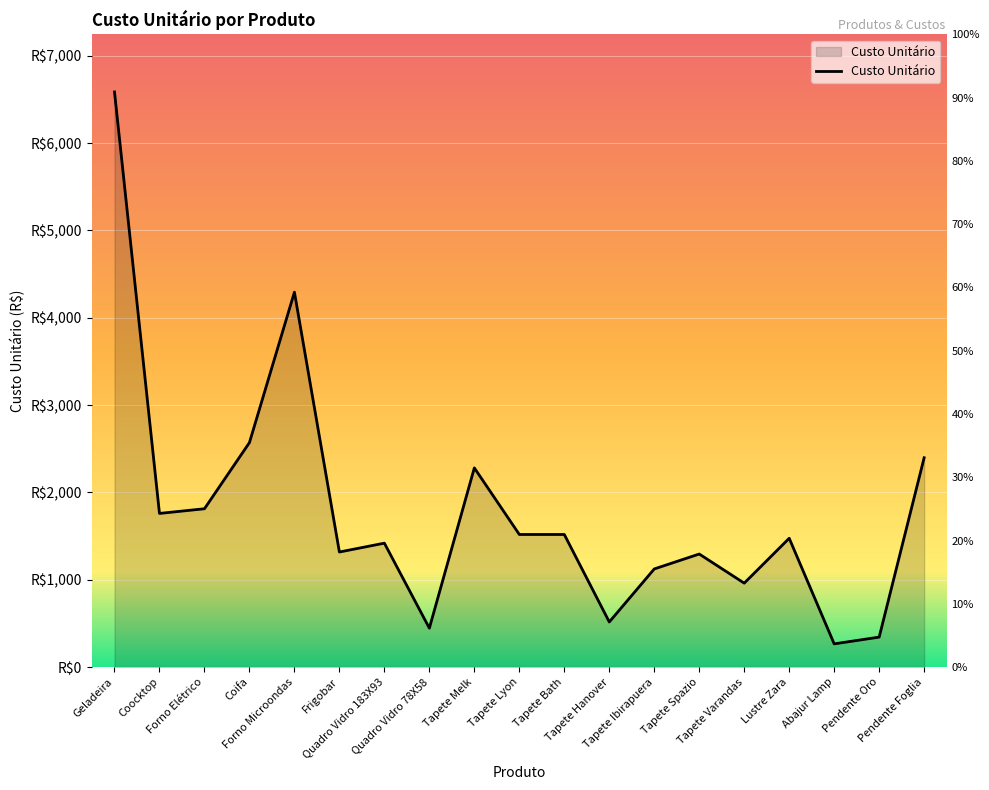

At which category does the data reach its first local peak?

Forno Microondas